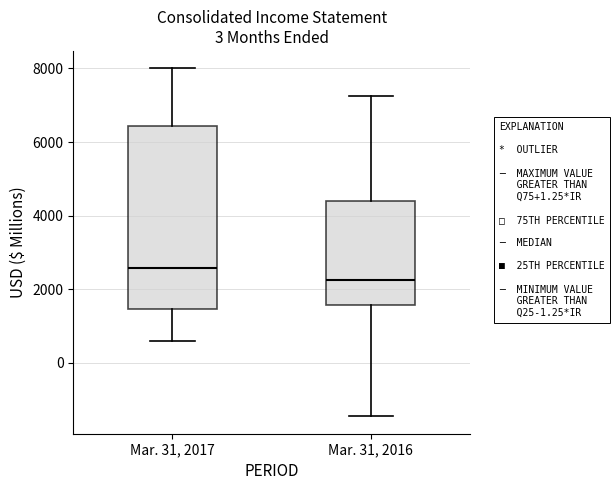

Which box has the highest median line?

Mar. 31, 2017